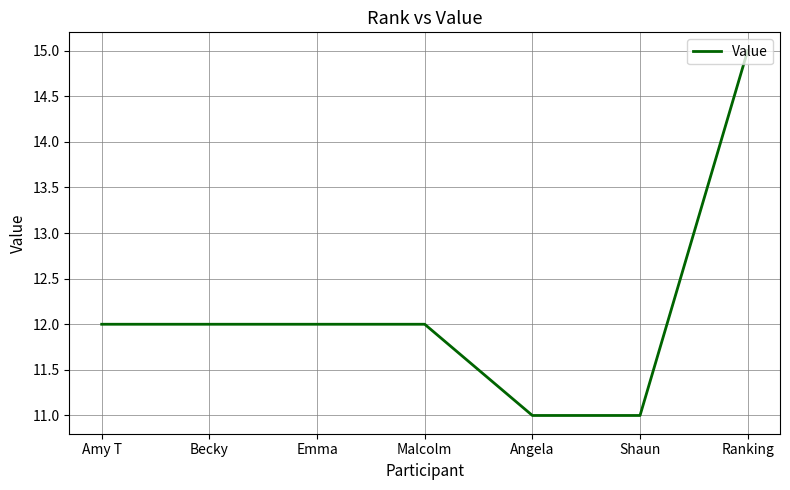

What is the difference between the maximum and minimum values?

4